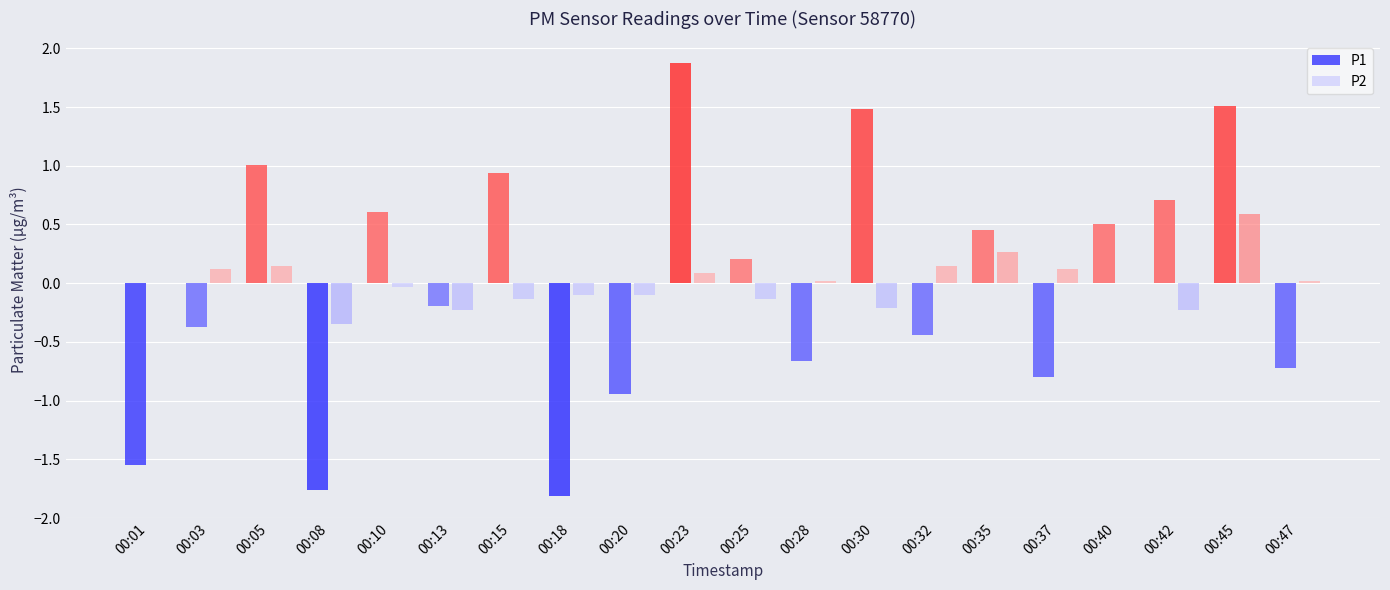

Which series changed the most between 00:03 and 00:28?

P1